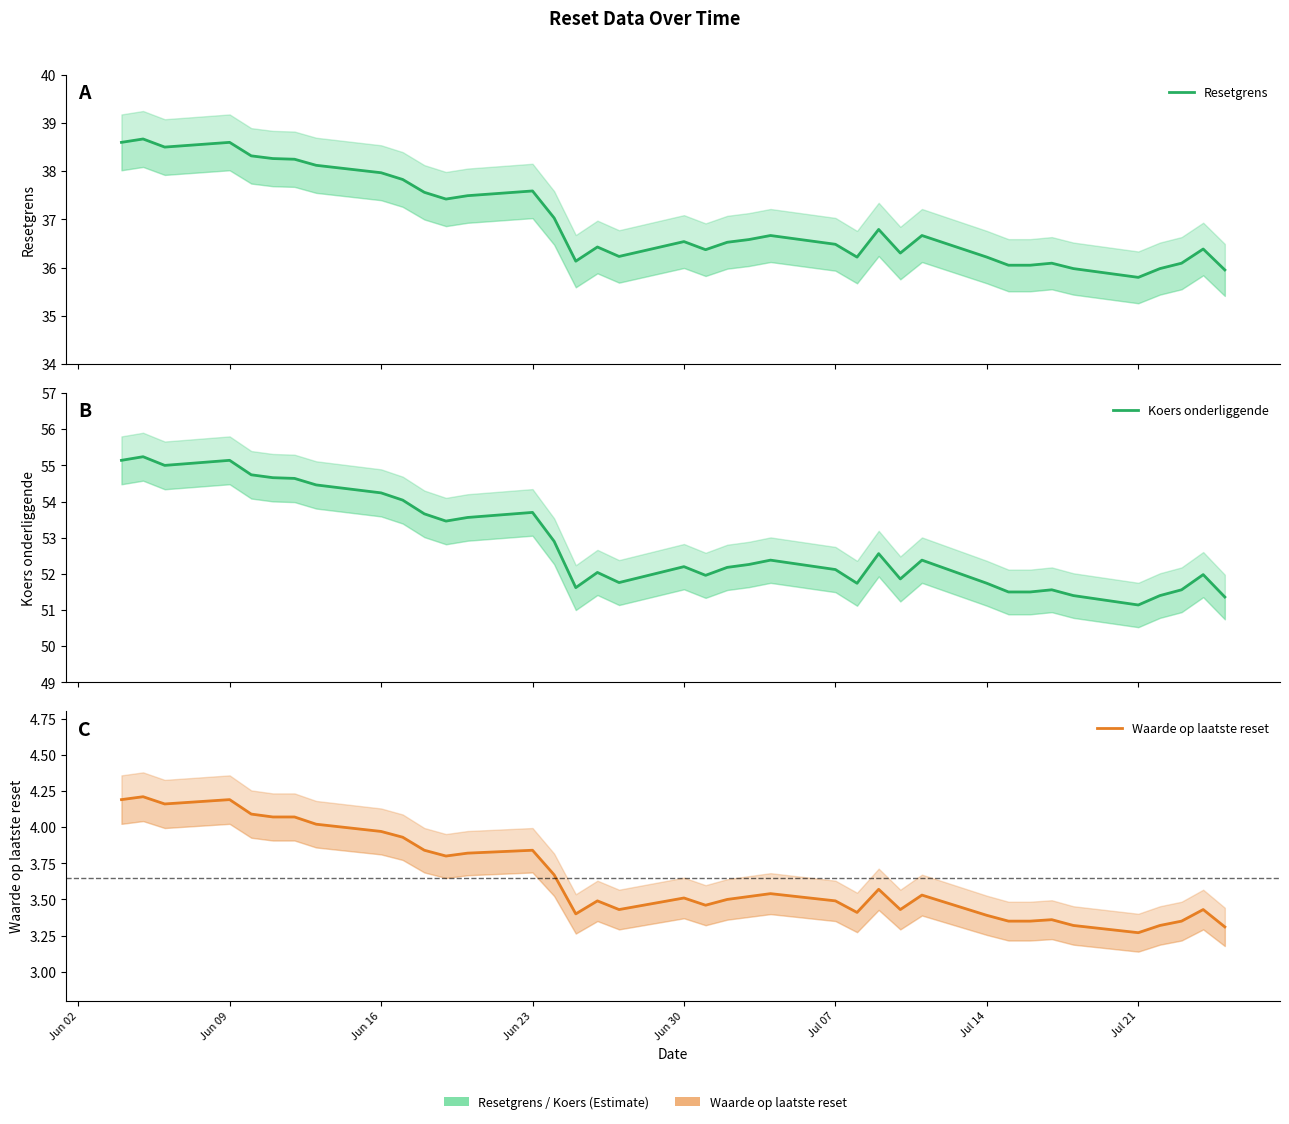

Does the chart have visible grid lines?

No